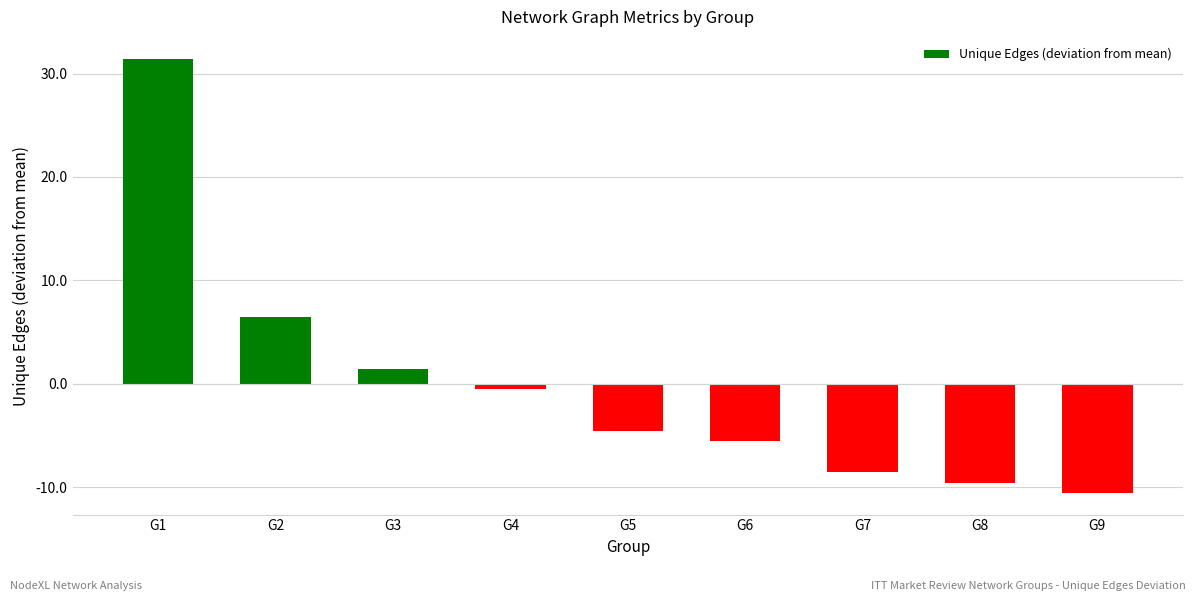

The chart shows a value of -5.2 at G7. True or false?

False